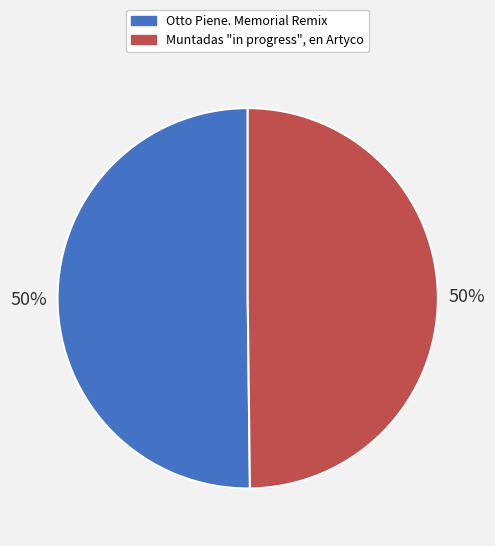

Approximately how many times larger is the value at Otto Piene. Memorial Remix compared to Muntadas "in progress", en Artyco?

1.0